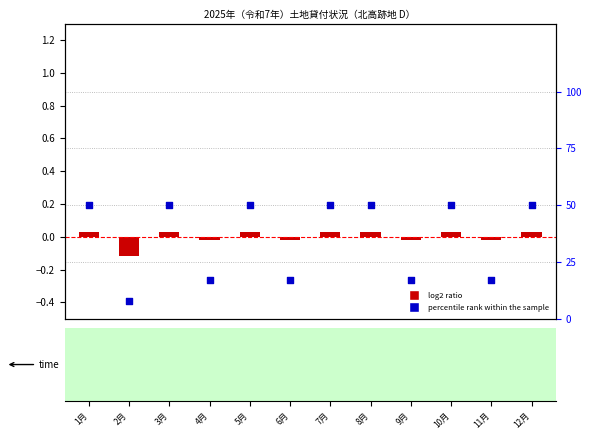

At which category is the sum across all series the highest?

1月